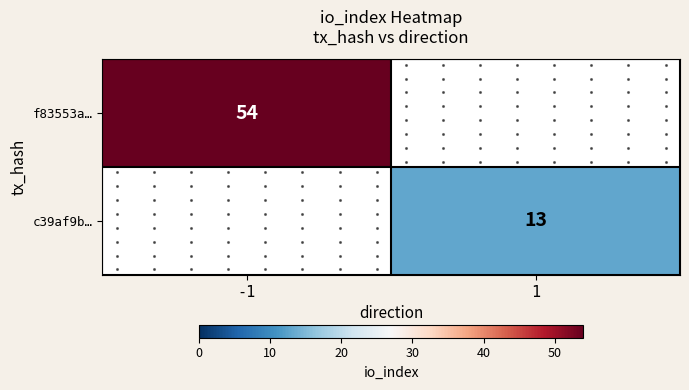

At which label is f83553a… closest to 54?

-1